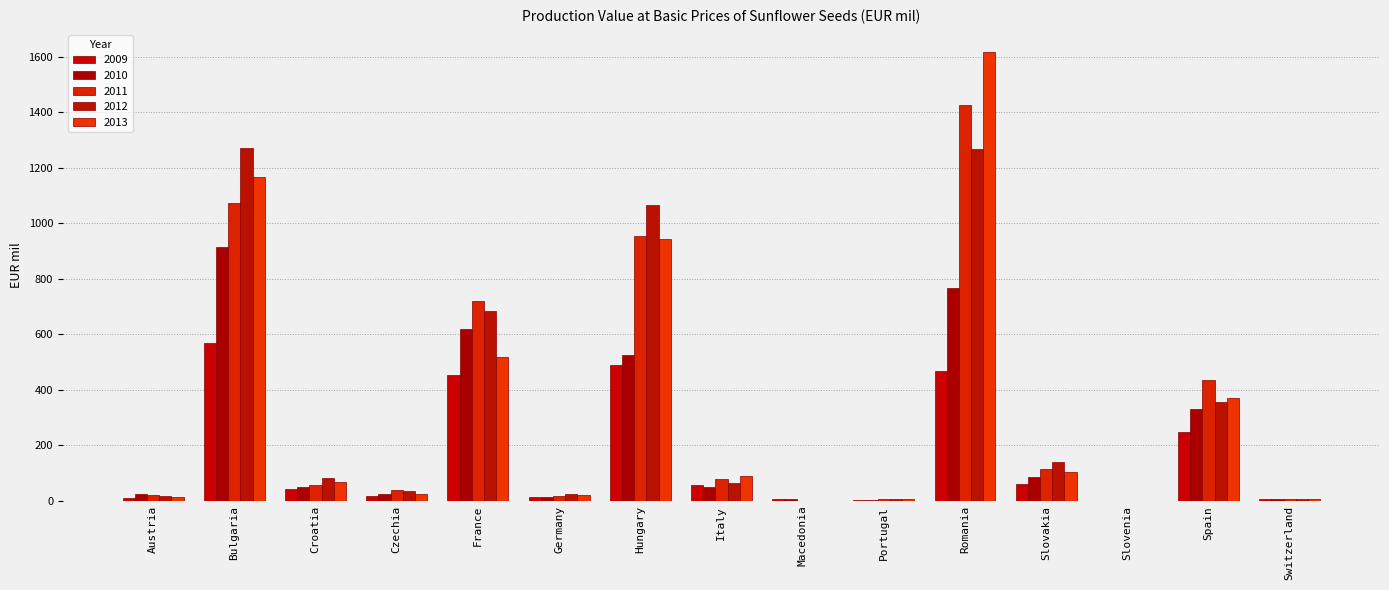

The 2013 series shows 102.3 at Slovakia. True or false?

True